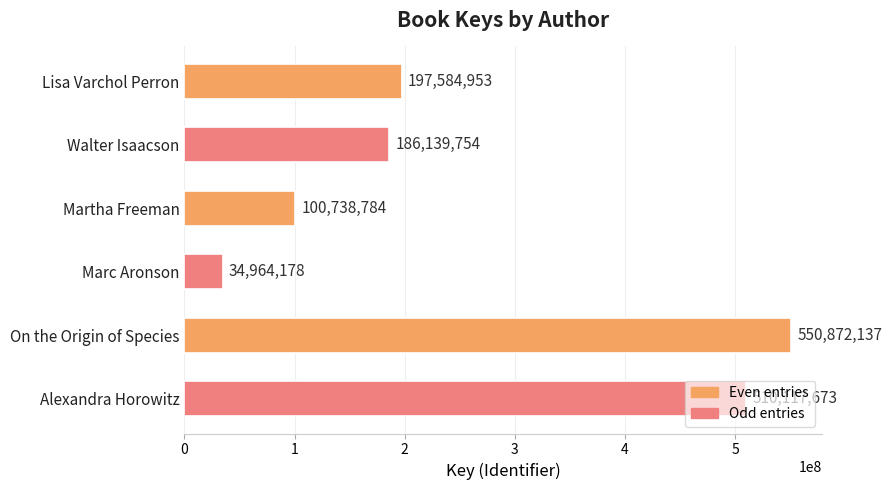

True or false: the data shows 191155551 at Alexandra Horowitz.

False